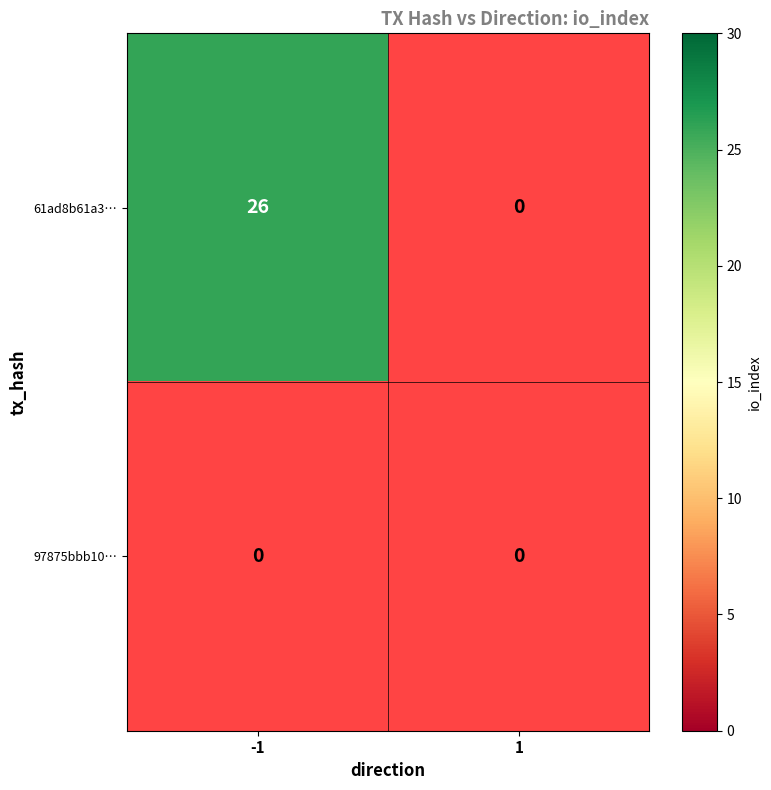

Count the number of categories in the chart.

2